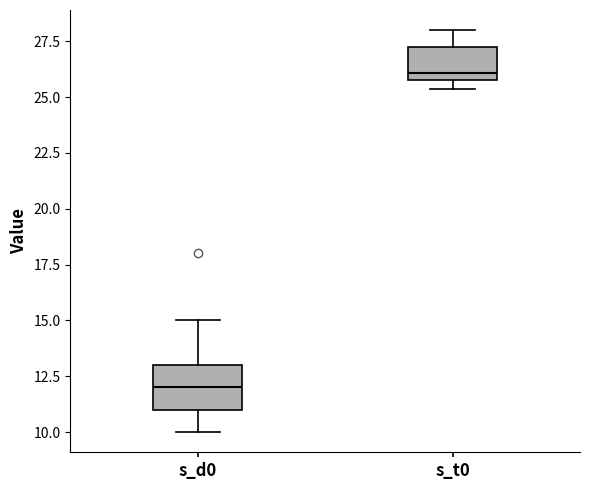

Reading left to right, transcribe this box plot: for each box, give where its median line is, the range the box spans, and where its two whiskers end, as read against the y-axis. The values are not printed on the chart, so give them approximately, as read against the axis.

s_d0: median 12.0, box 11.0 to 13.0, whiskers 10.0 to 15.0
s_t0: median 26.0 (just above the box's lower edge), box 26.0 to 27.5, whiskers 25.5 to 28.0